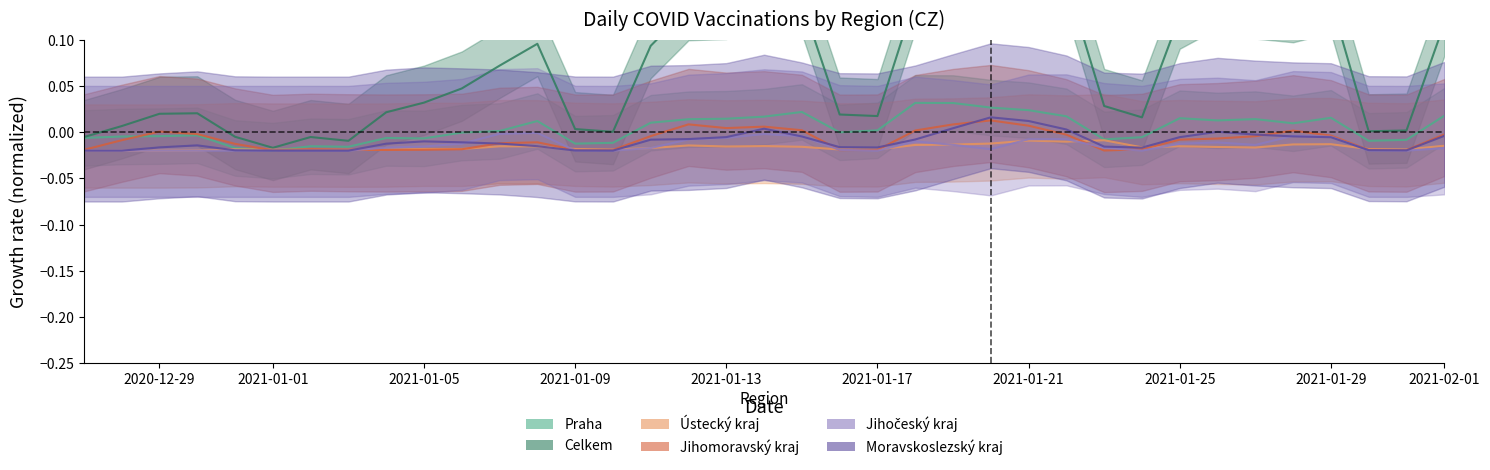

At which label does Jihomoravsky reach its minimum?

23.01.2021